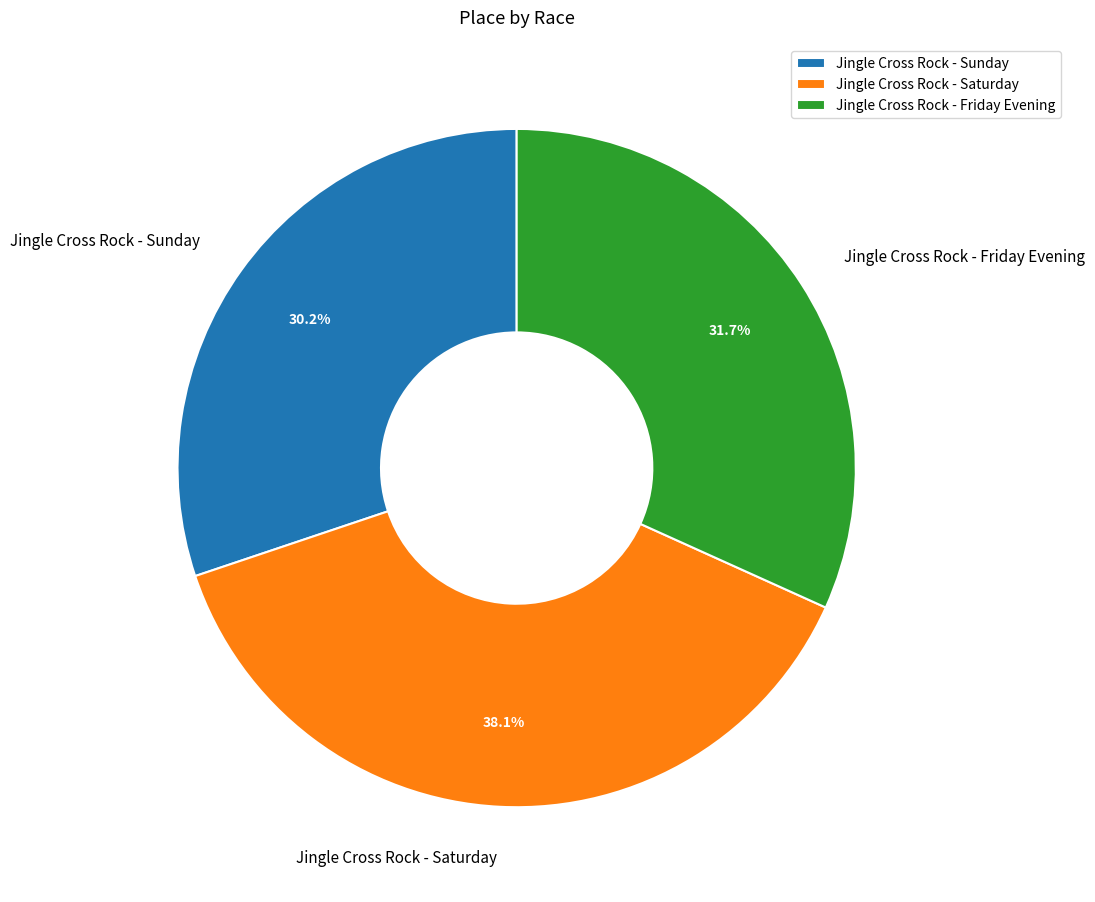

What percentage do Jingle Cross Rock - Sunday and Jingle Cross Rock - Friday Evening together represent?

61.9%